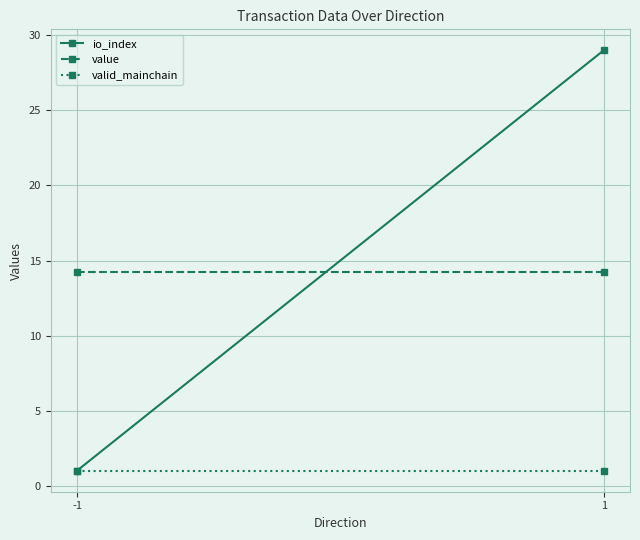

What are all the series names shown in the legend?

io_index, value, valid_mainchain